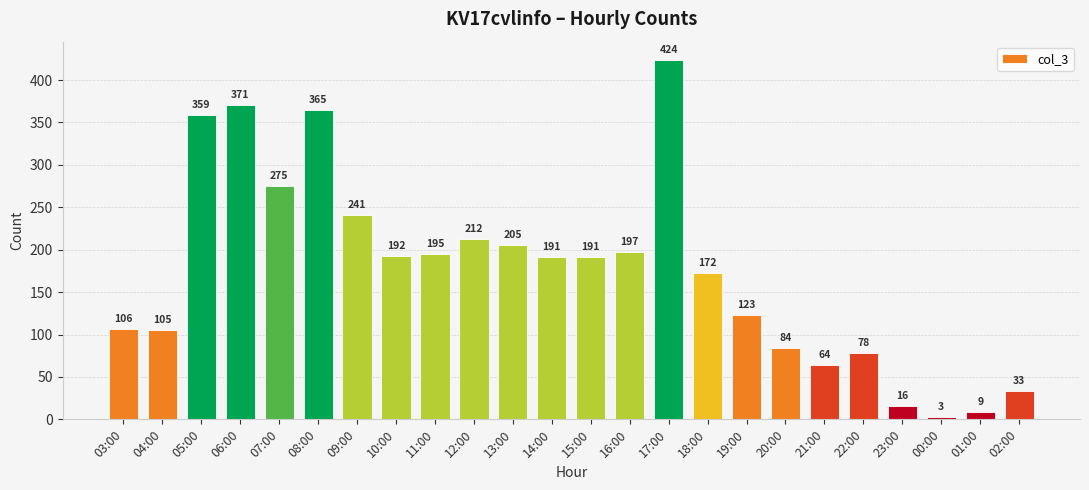

What is the ratio of the value at 07:00 to the value at 08:00?

0.8